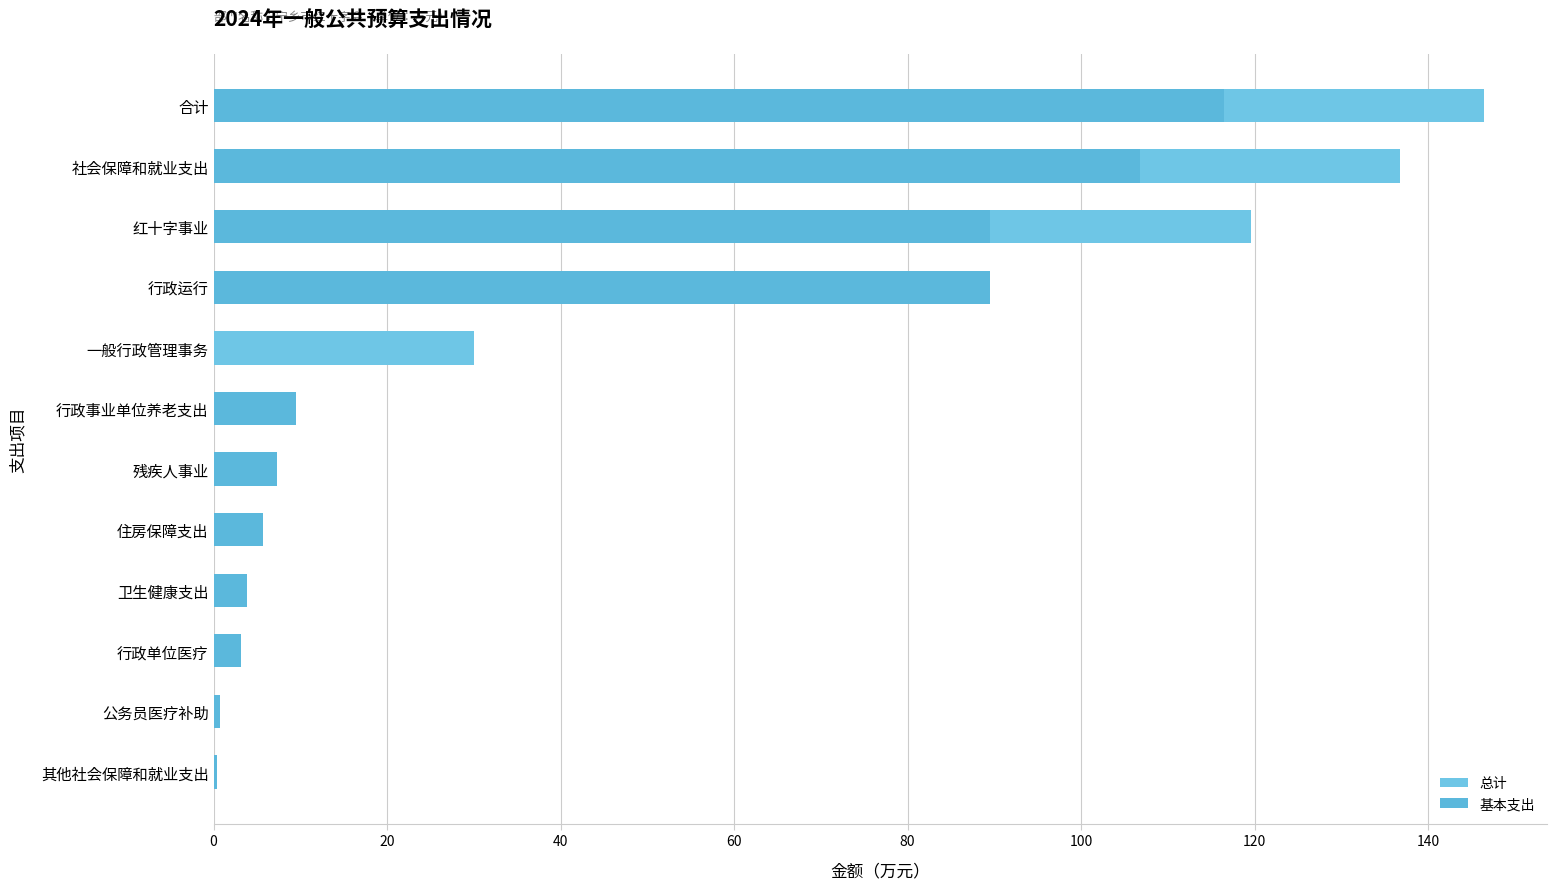

What is the sum of all 总计 values?

553.1